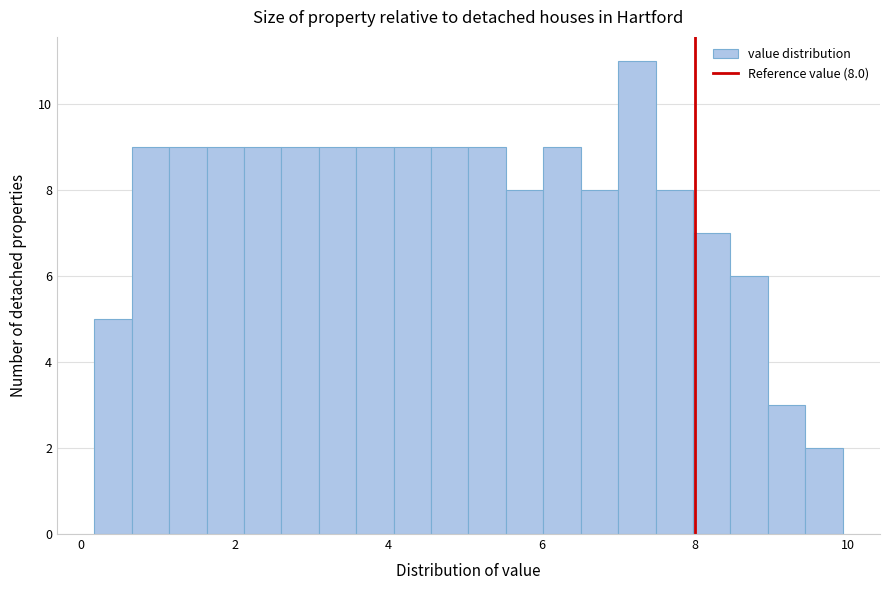

Around what value on the x-axis is the tallest bar? Give the approximate position of its centre, as read against the axis.

7.2